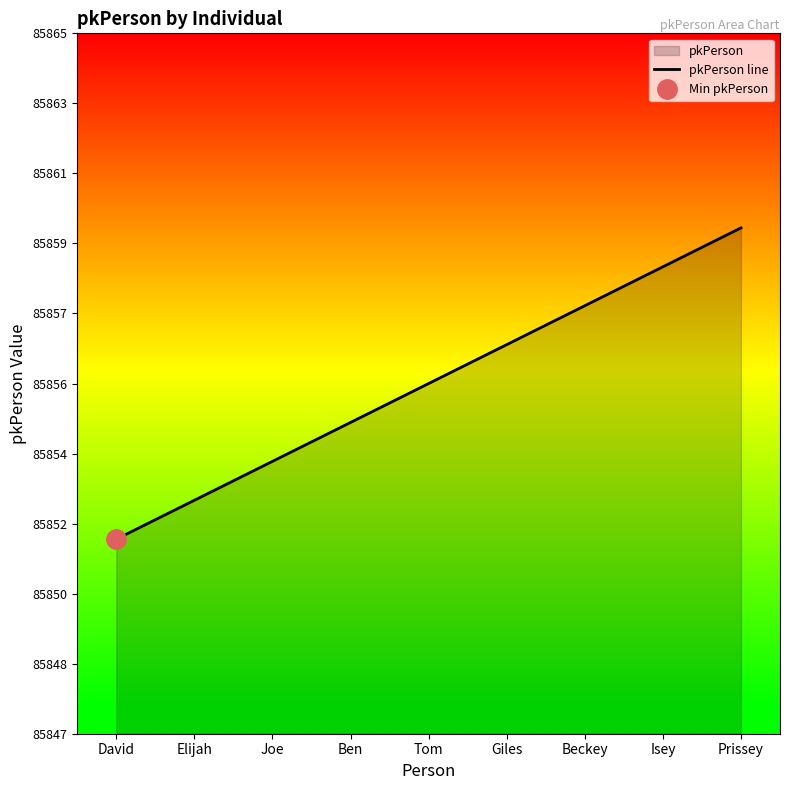

What is the difference between the second highest and minimum values?

7